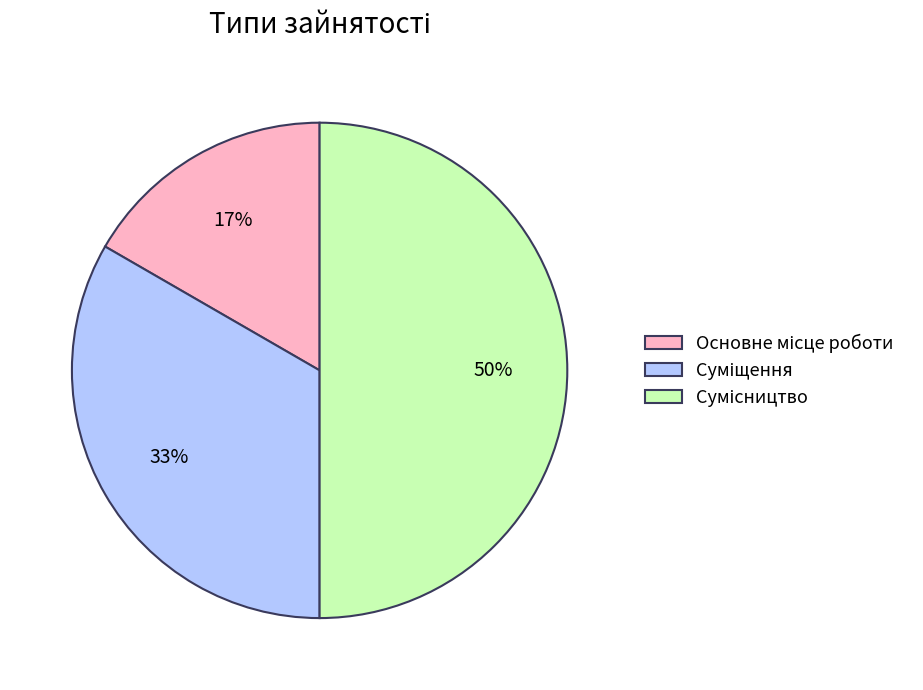

To the nearest percent, what is the difference between the largest and smallest slice percentages?

33%